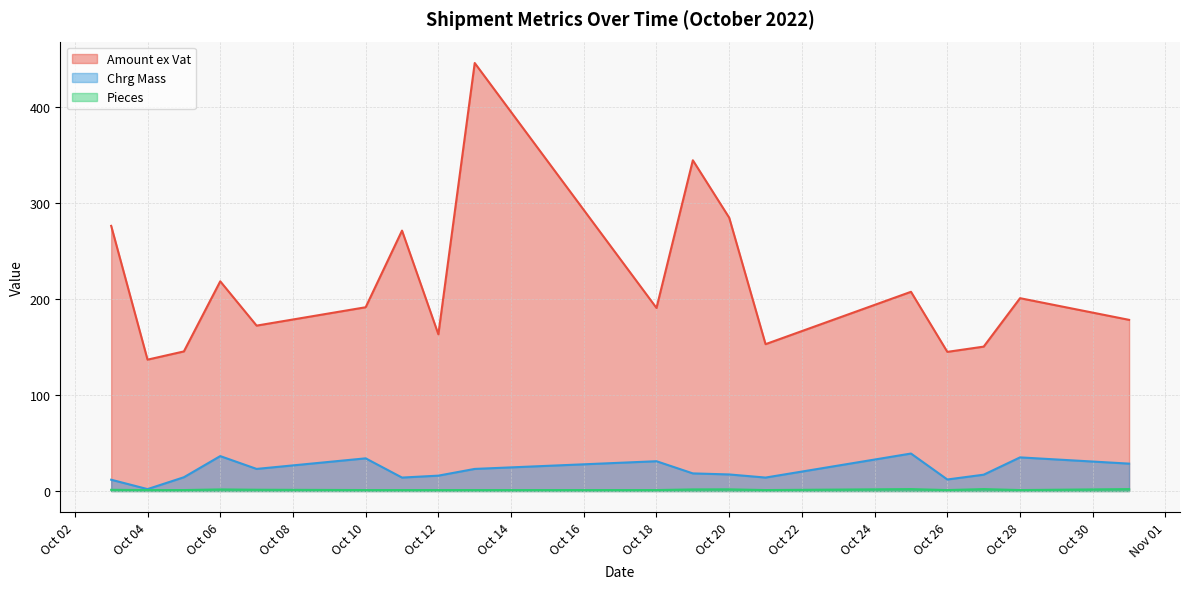

How many data points in Pieces are above 1?

12